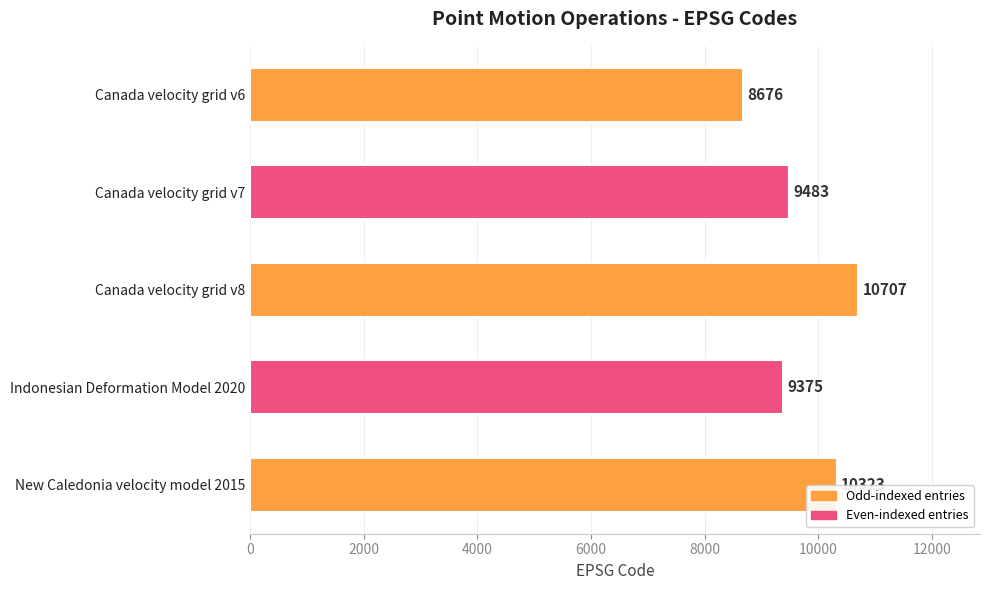

What is the label of the 4th bar from the top?

Indonesian Deformation Model 2020